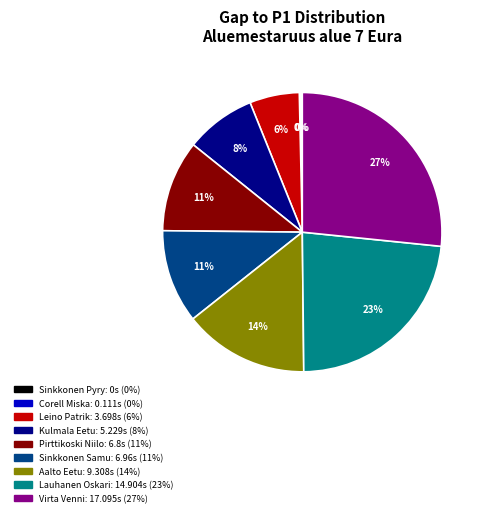

To the nearest percent, what percentage of the pie is Pirttikoski Niilo?

11%